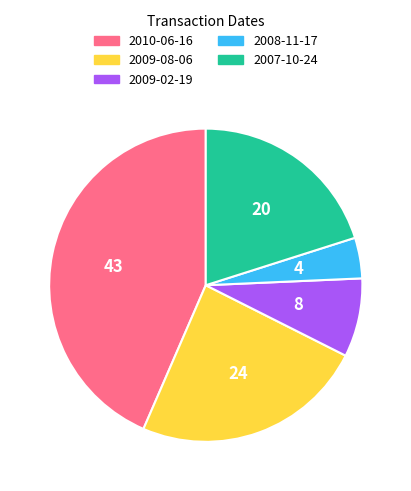

Does any single category account for the majority?

No